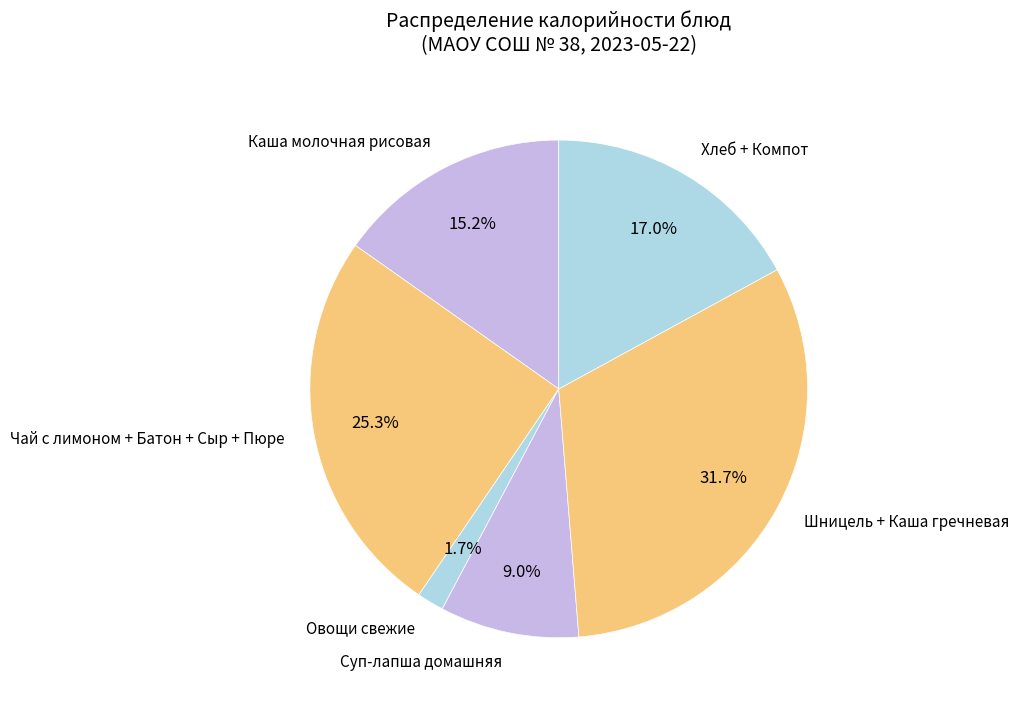

Is the sum of Шницель + Каша гречневая and Суп-лапша домашняя greater than half?

No